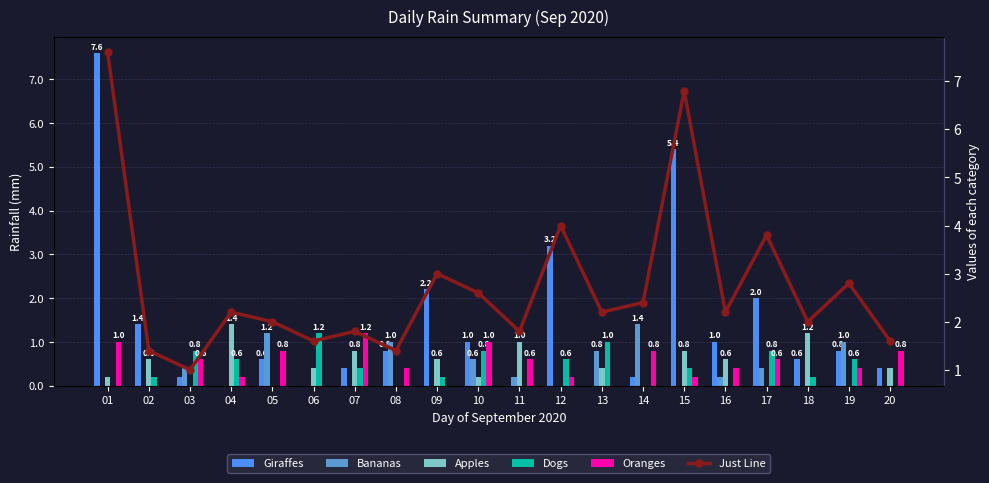

How many data points in Oranges are above 0?

15